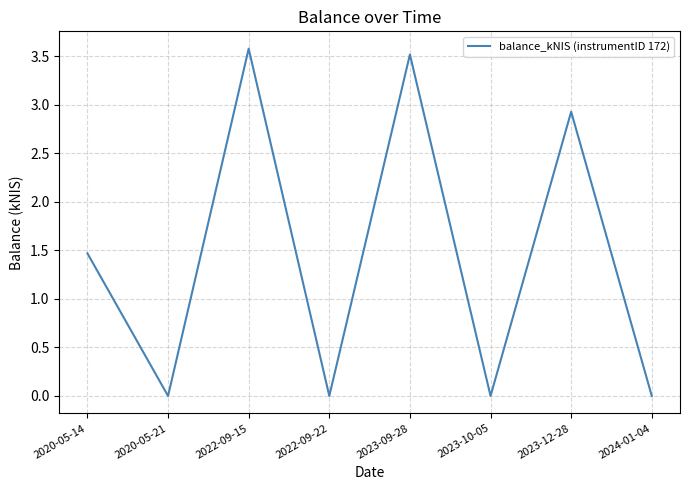

What position from the left is 2023-10-05?

6